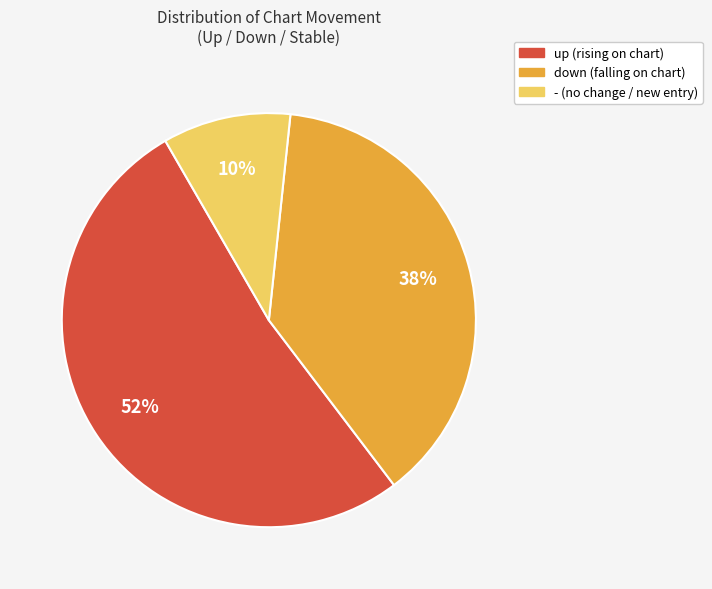

What percentage is the - slice, to the nearest percent?

10%